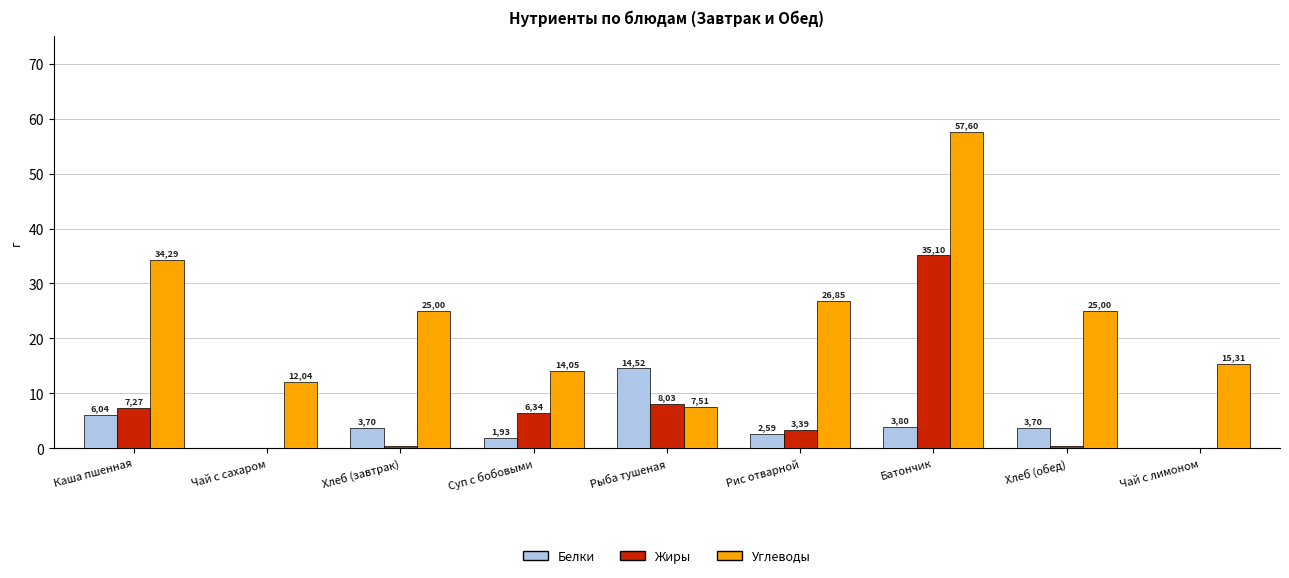

The value of Жиры at Рыба тушеная is 4.5. True or false?

False